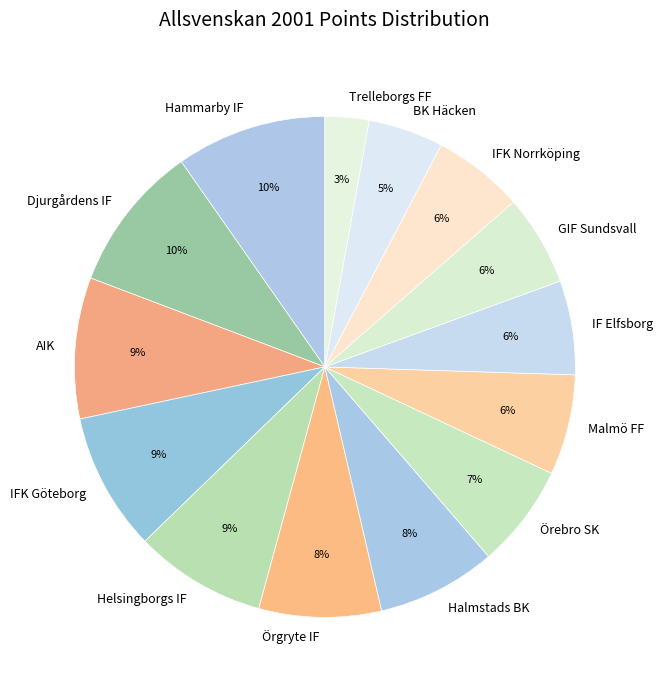

True or false: Örebro SK accounts for 19% of the total.

False